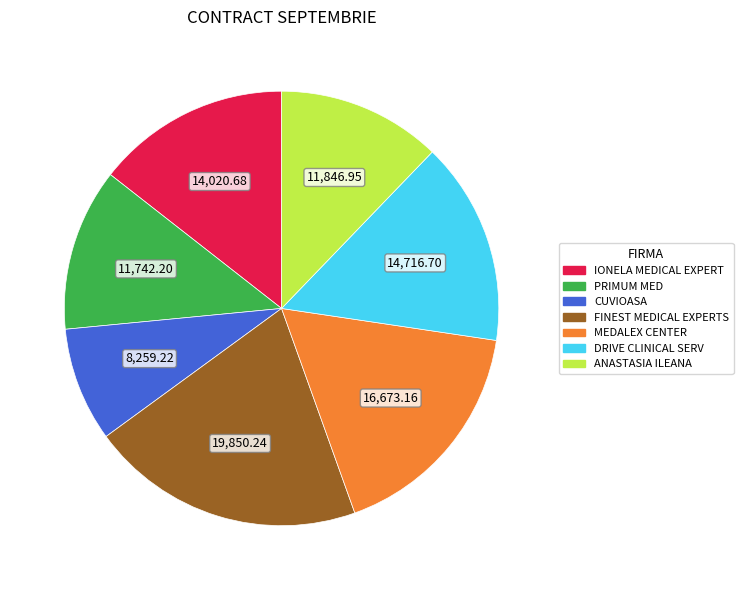

How many segments does this pie chart have?

7